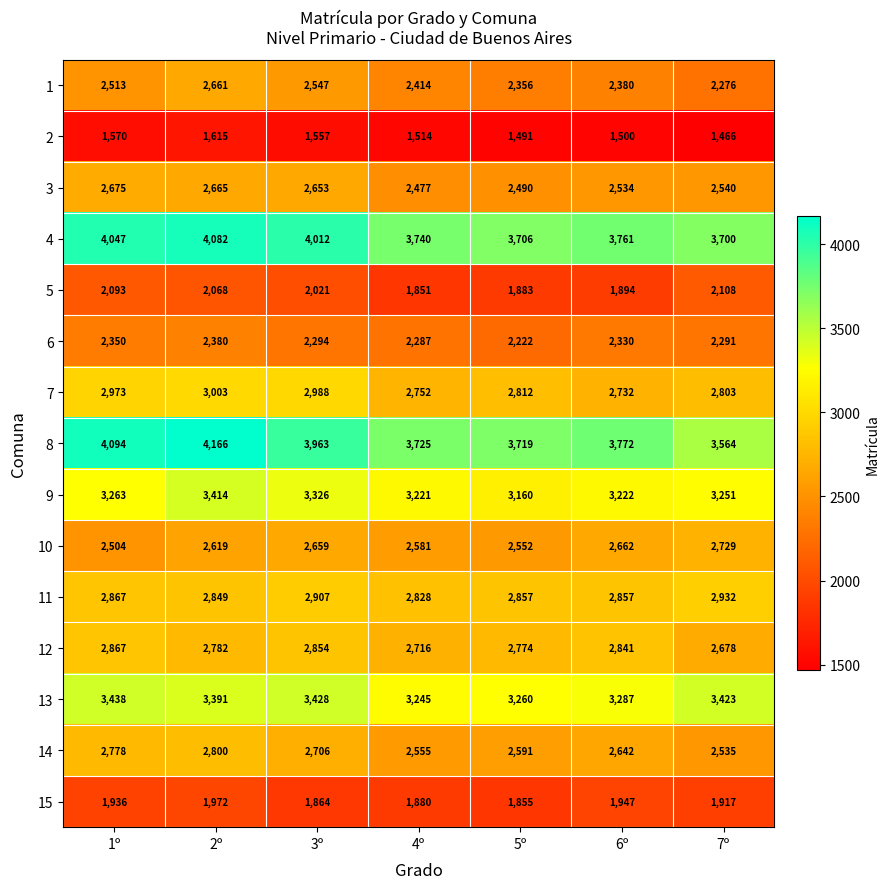

How many data points in 12 are less than 2782?

3